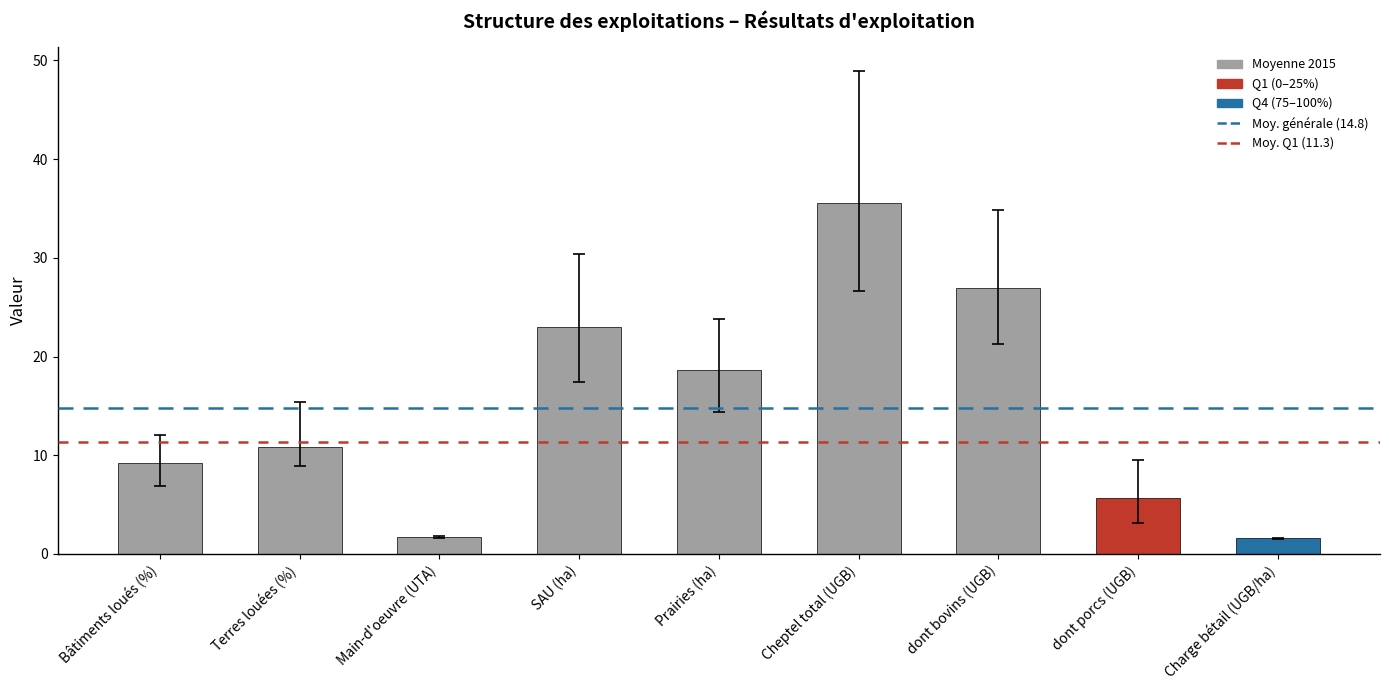

What is the approximate value at dont porcs (UGB)?

5.7